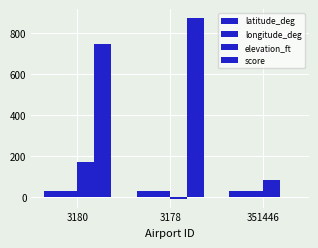

How many groups of bars are there?

3